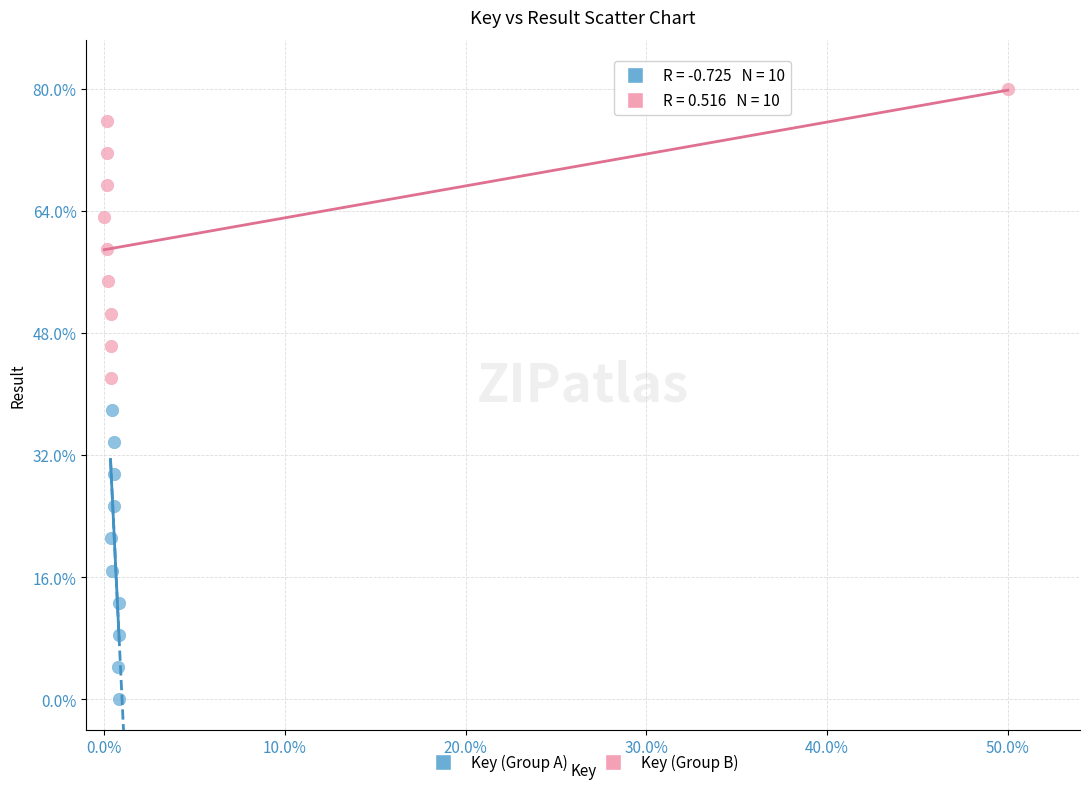

What are all the series names shown in the legend?

Key (Group A), Key (Group B)